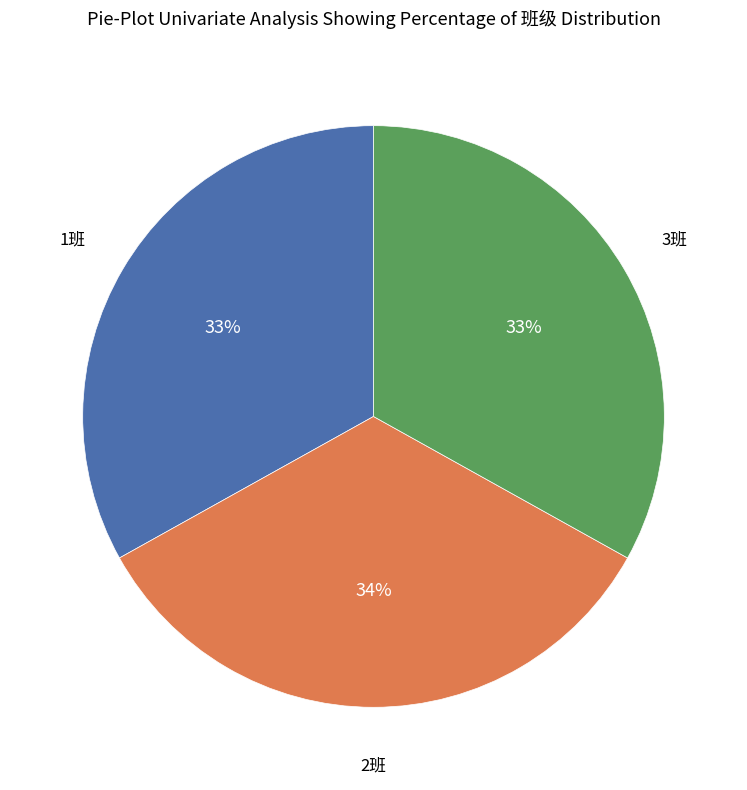

Does any single category account for the majority?

No